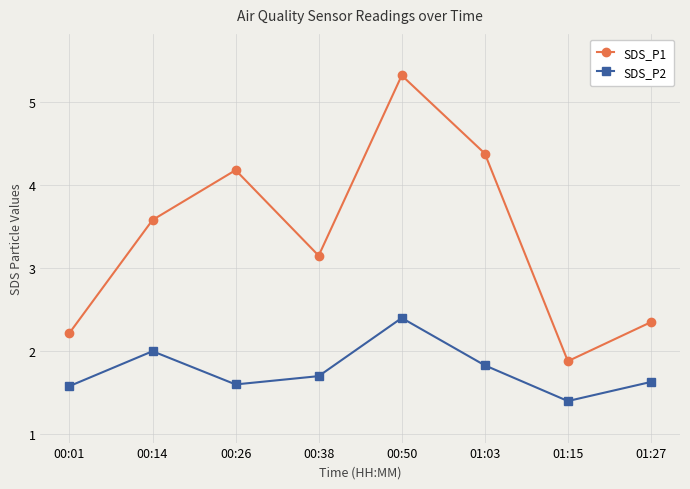

Which category has the lowest value across all series?

01:15